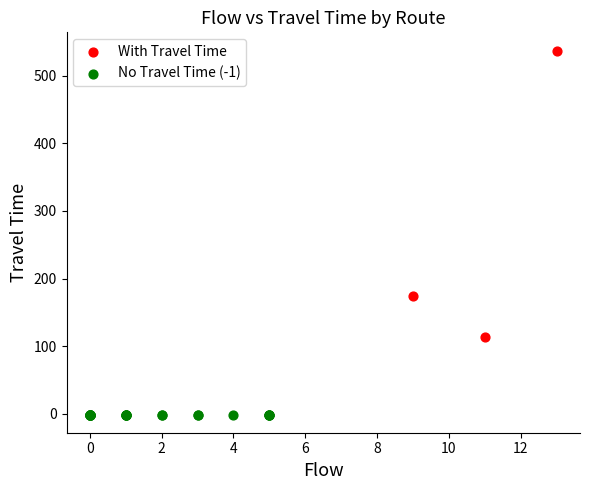

Which series contains the highest Y value?

With Travel Time